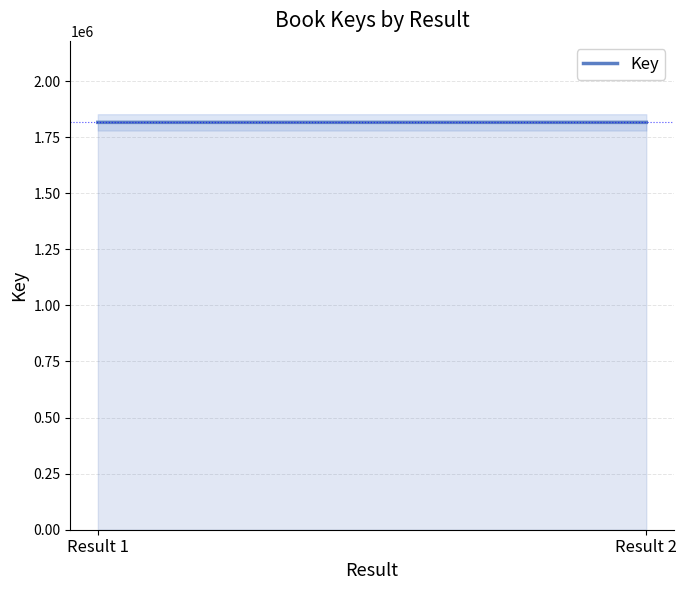

Reading left to right, what are all the values shown in this chart?

1815674	1815671